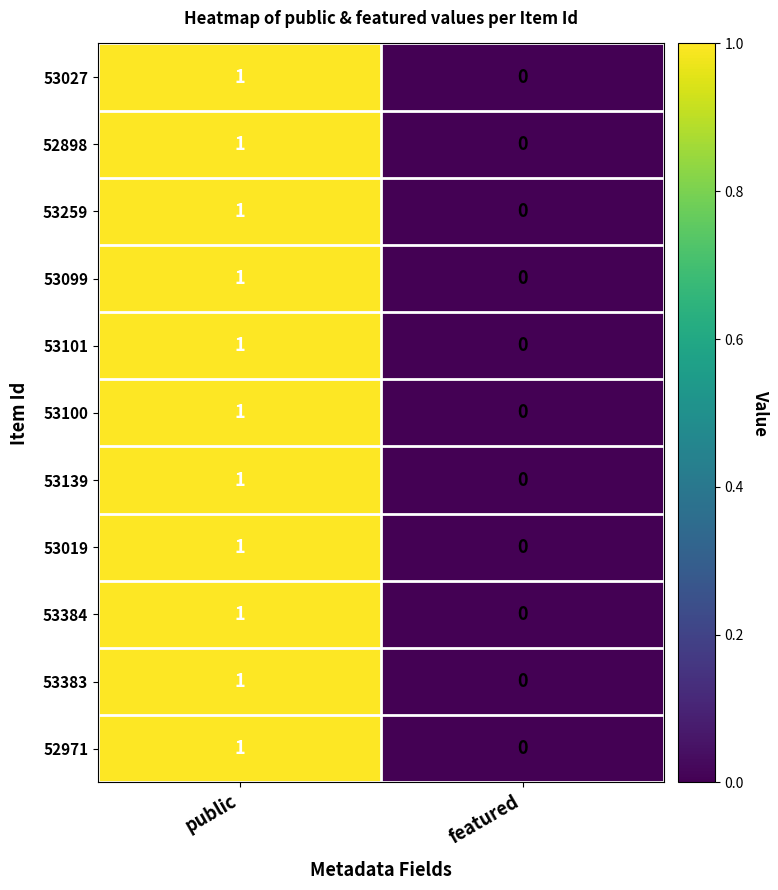

At which category does the chart reach its minimum across all series?

featured